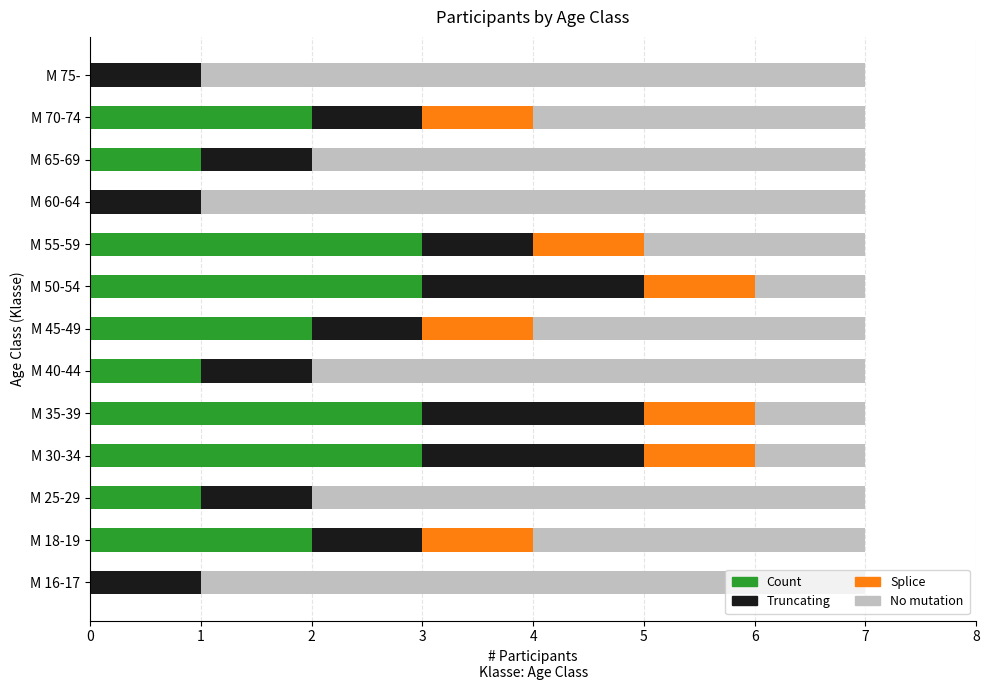

Is it true that No mutation equals 0.2 at 1?

False